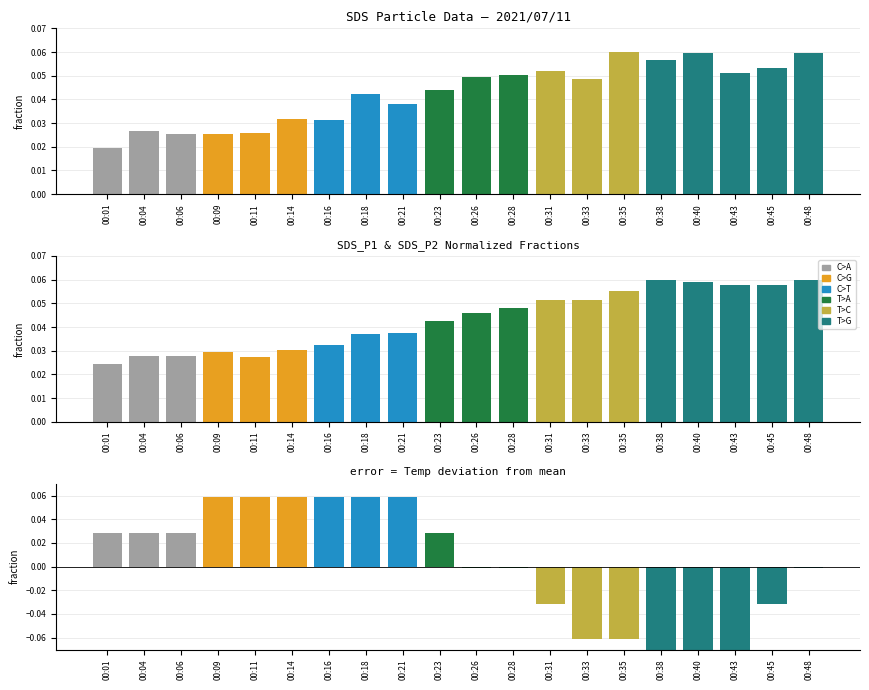

Which has a higher value, 00:38 or 00:09?

00:38